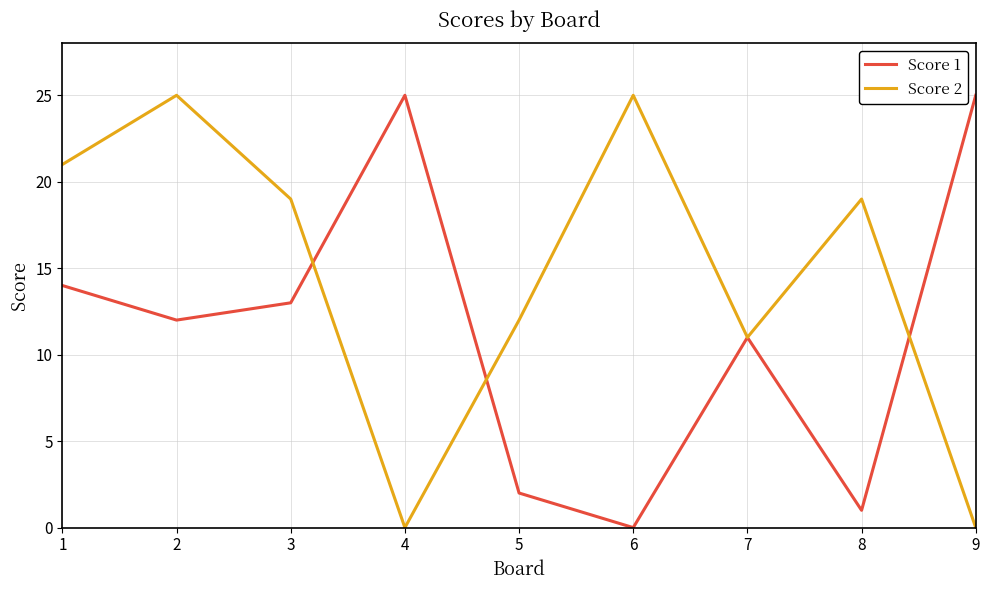

Reading left to right, list all the values displayed in this chart.

Score 1: 1=14	2=12	3=13	4=25	5=2	6=0	7=11	8=1	9=25
Score 2: 1=21	2=25	3=19	4=0	5=12	6=25	7=11	8=19	9=0